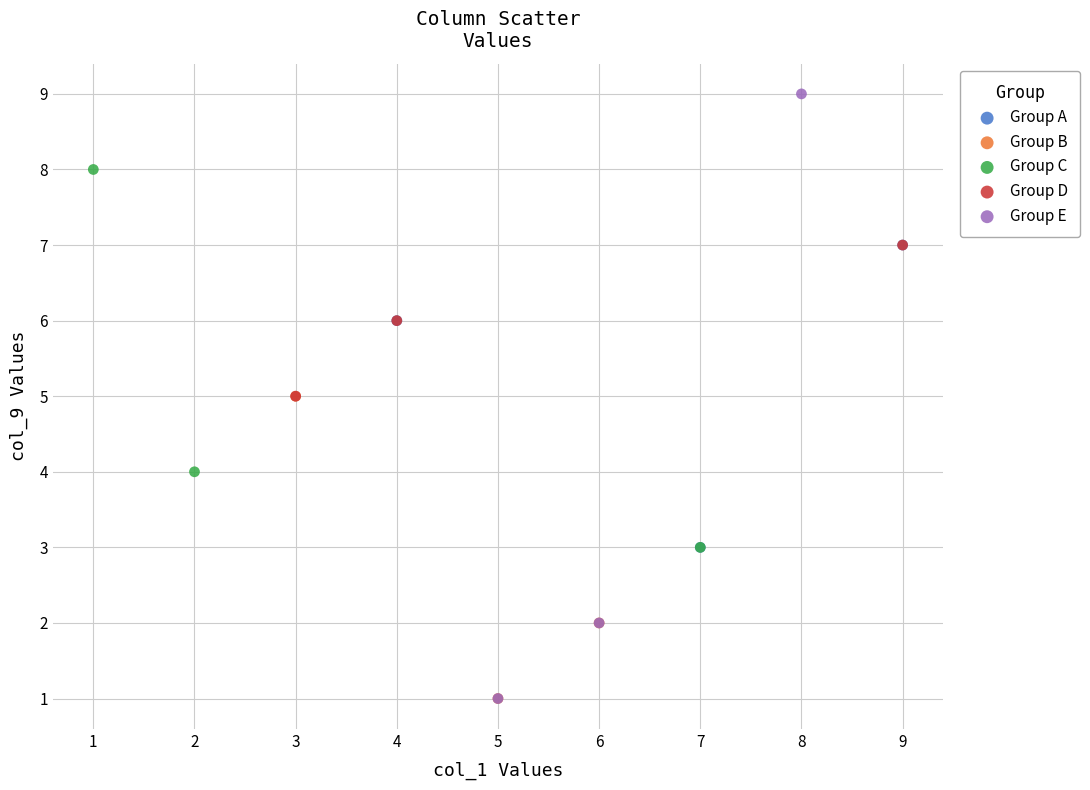

Which series has the largest Y range (max minus min)?

Group E